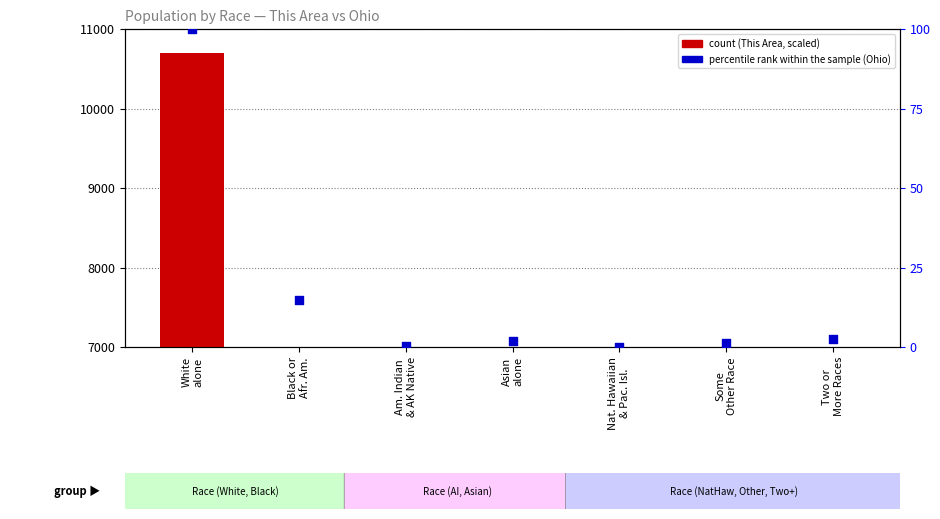

What are all the series names shown in the legend?

count, percentile rank within the sample